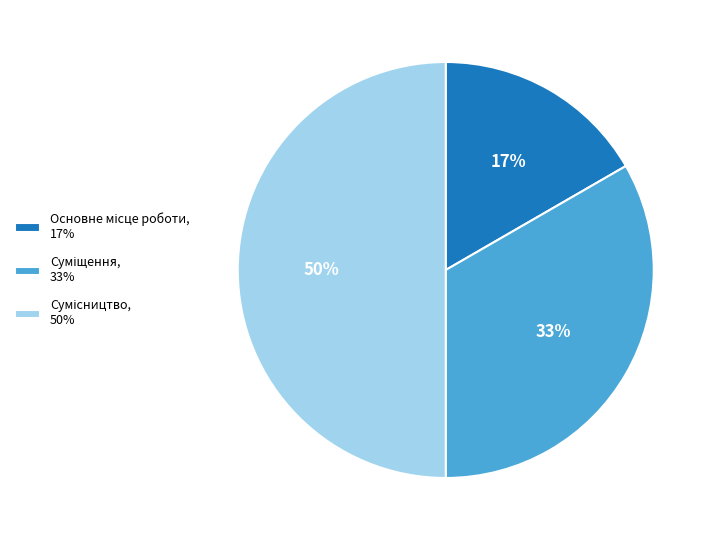

To the nearest percent, what is the difference between the largest and smallest slice percentages?

33%